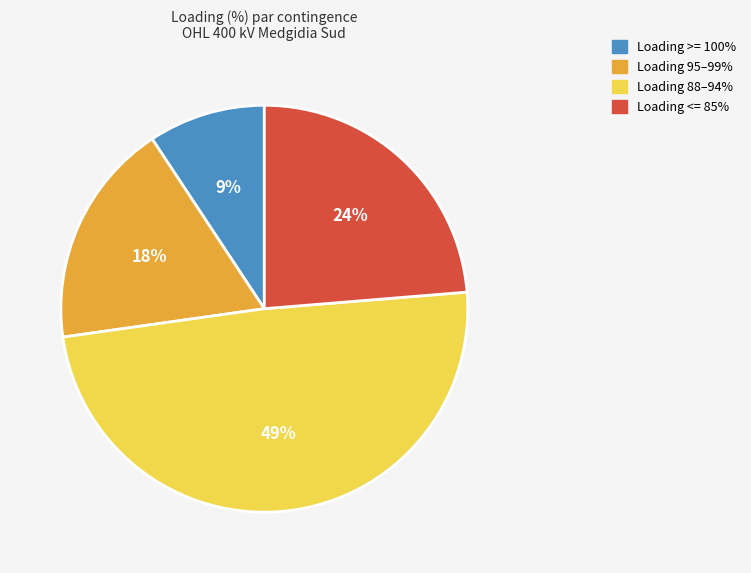

Is there a majority slice in this chart?

No